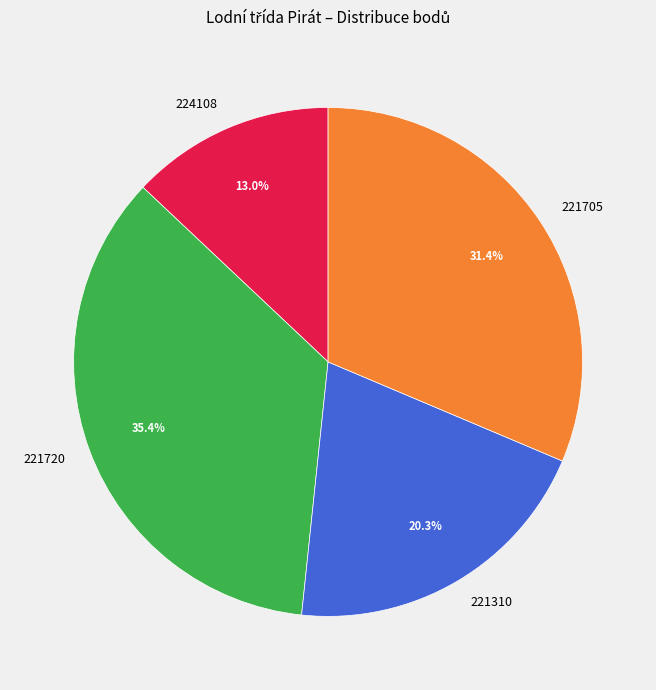

What is the largest slice in the pie chart?

221720